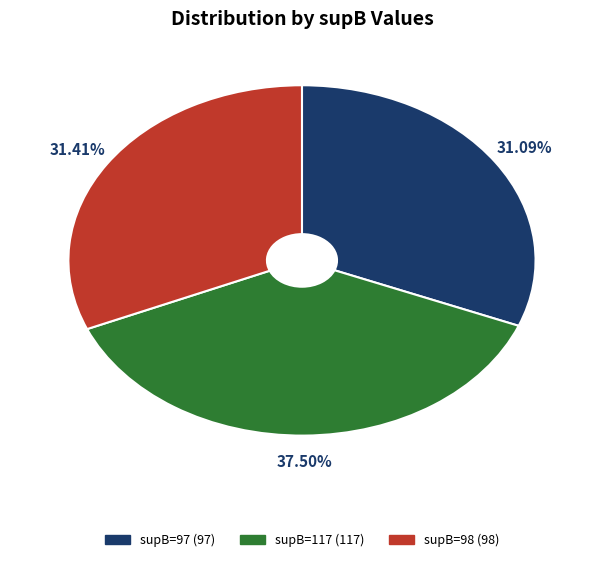

Is there any slice that represents more than half of the pie?

No